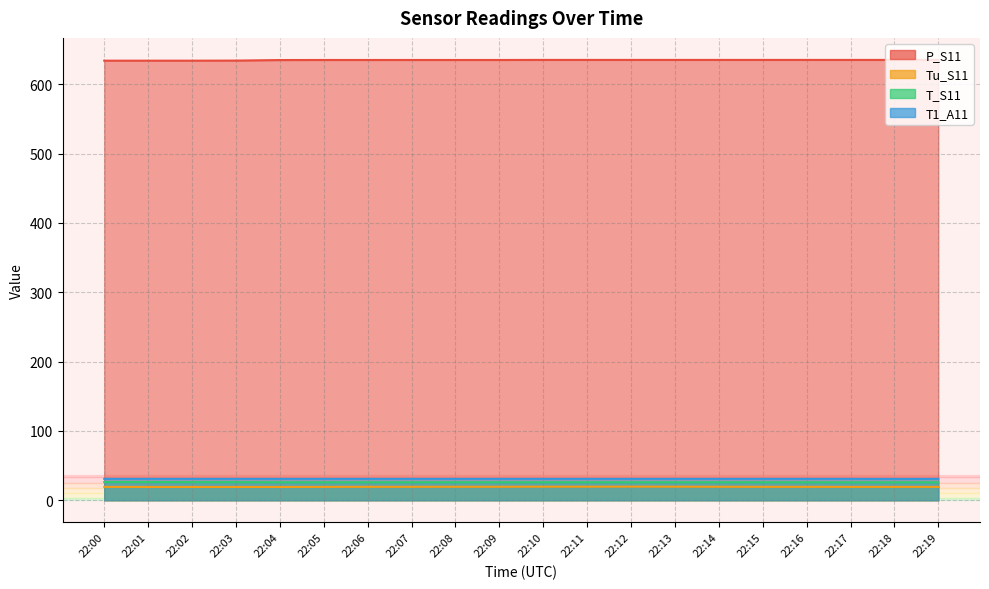

What is the sum of all T_S11 values?

520.6